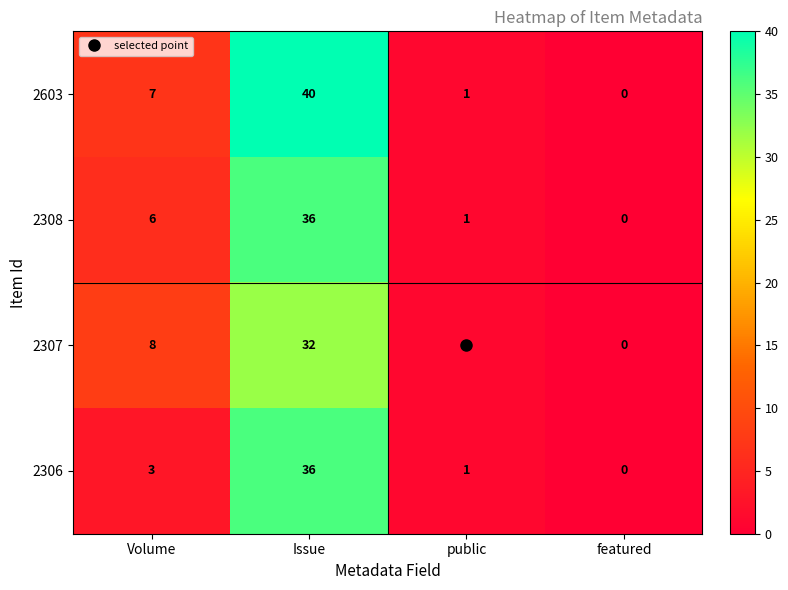

How many series are shown in this chart?

4